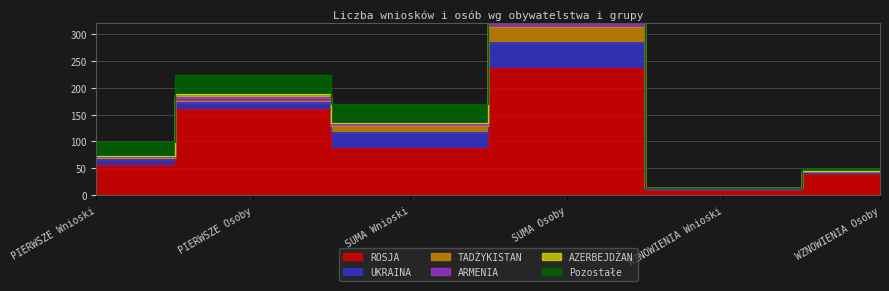

Which series has the largest range (max minus min)?

ROSJA